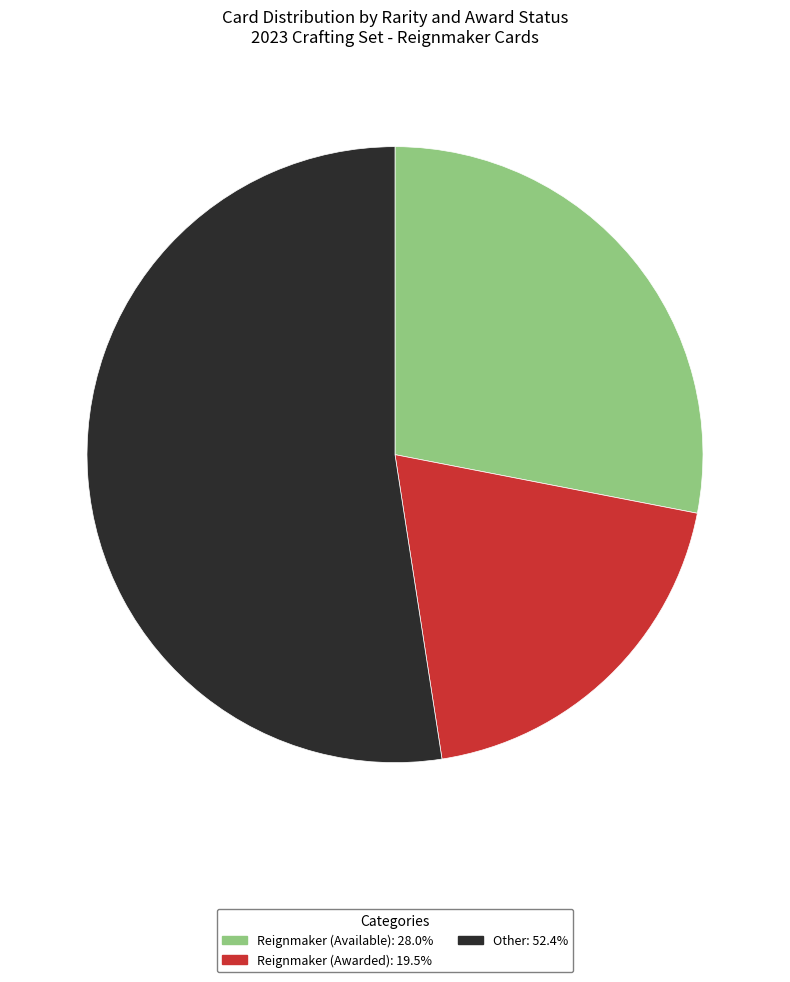

Is there any slice that represents more than half of the pie?

Yes